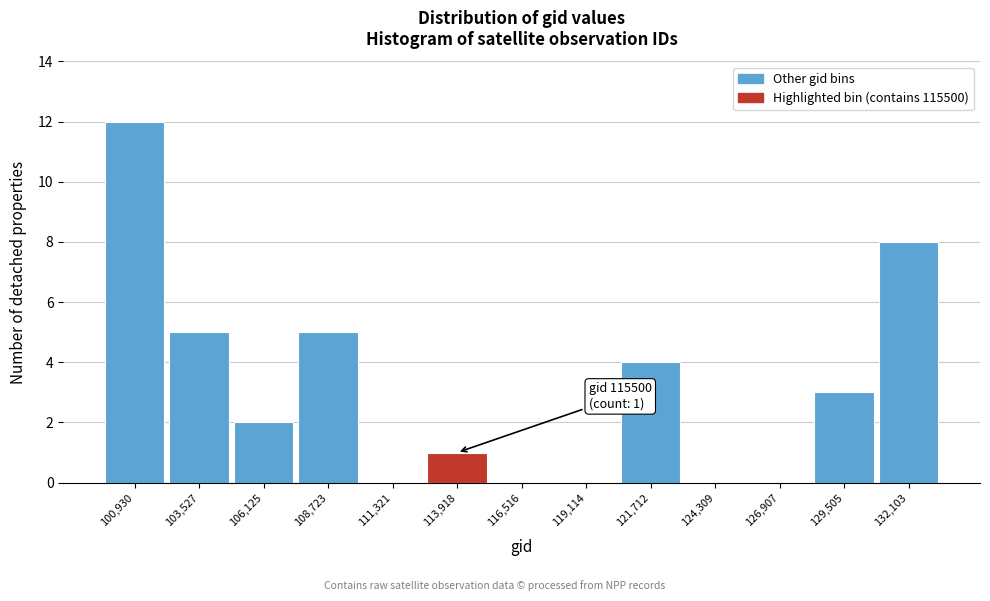

Reading left to right, transcribe all the data shown in this chart.

100,930=12	103,527=5	106,125=2	108,723=5	111,321=0	113,918=1	116,516=0	119,114=0	121,712=4	124,309=0	126,907=0	129,505=3	132,103=8